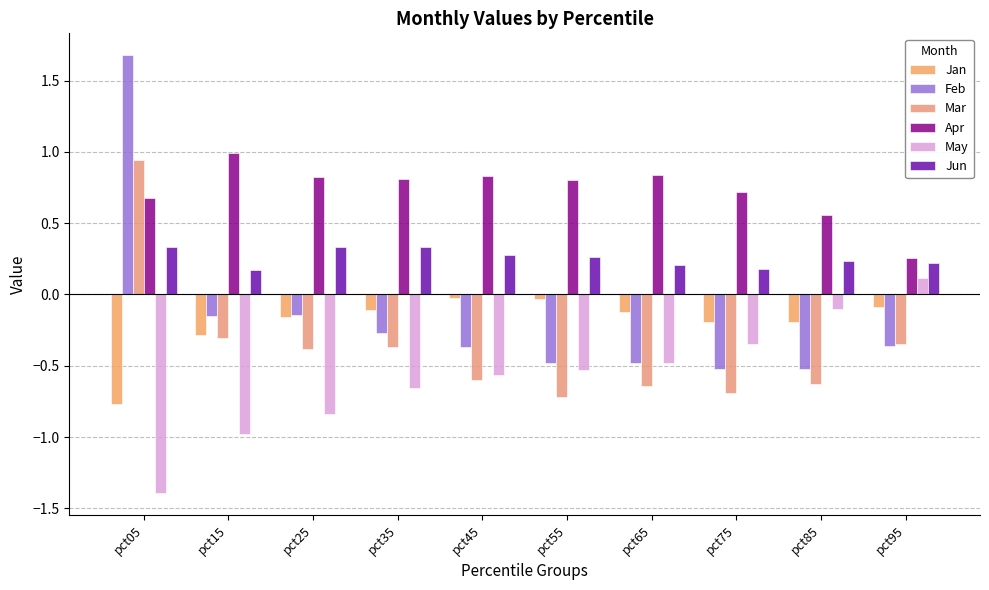

Reading right to left, list all the values displayed in this chart.

Jan: -0.1	-0.2	-0.2	-0.1	-0.0	-0.0	-0.1	-0.2	-0.3	-0.8
Feb: -0.4	-0.5	-0.5	-0.5	-0.5	-0.4	-0.3	-0.1	-0.1	1.7
Mar: -0.3	-0.6	-0.7	-0.6	-0.7	-0.6	-0.4	-0.4	-0.3	0.9
Apr: 0.3	0.6	0.7	0.8	0.8	0.8	0.8	0.8	1.0	0.7
May: 0.1	-0.1	-0.3	-0.5	-0.5	-0.6	-0.7	-0.8	-1.0	-1.4
Jun: 0.2	0.2	0.2	0.2	0.3	0.3	0.3	0.3	0.2	0.3